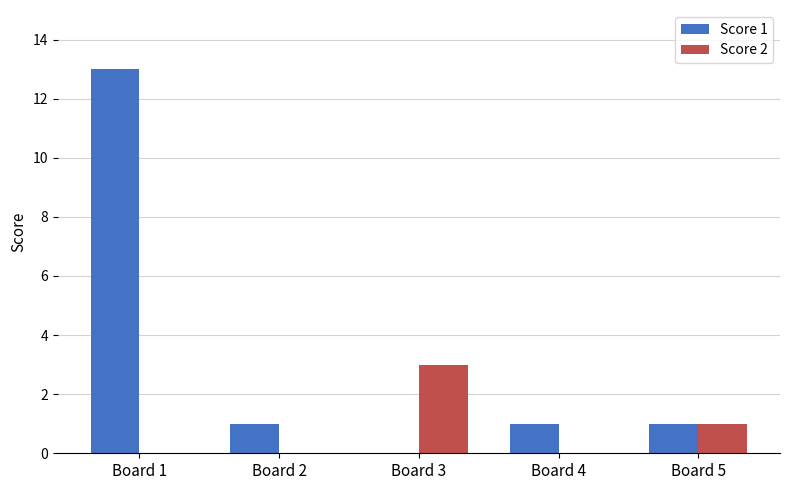

Reading left to right, extract all data points from this chart.

Score 1: Board 1=13	Board 2=1	Board 3=0	Board 4=1	Board 5=1
Score 2: Board 1=0	Board 2=0	Board 3=3	Board 4=0	Board 5=1